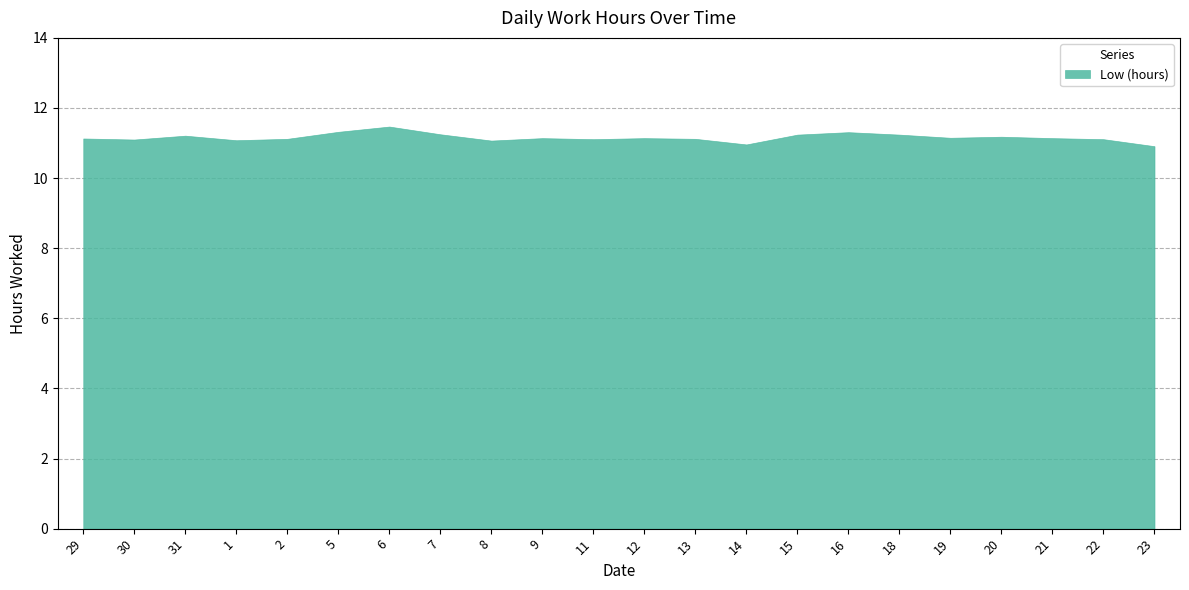

What position from the right is 29?

22